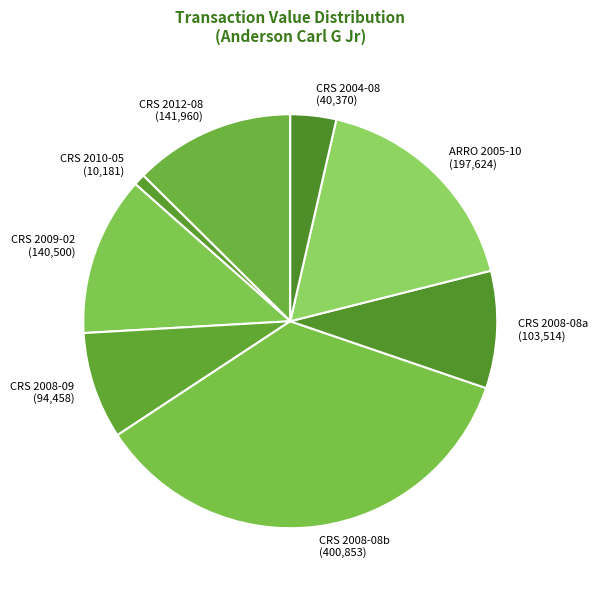

True or false: CRS 2008-09 accounts for 8% of the total.

True